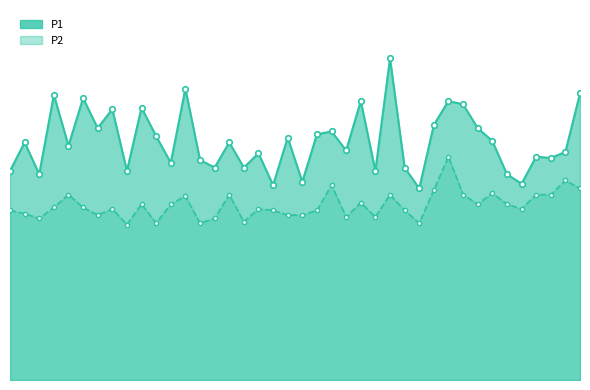

What is the difference between the P1 values at 38 and 27?

0.3